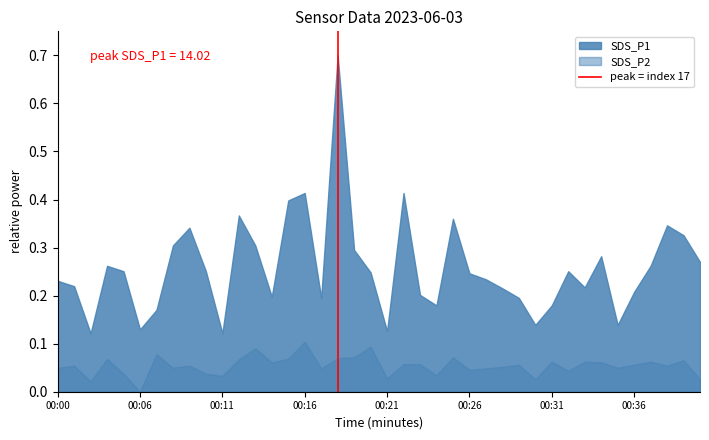

Which series has the largest range (max minus min)?

SDS_P1